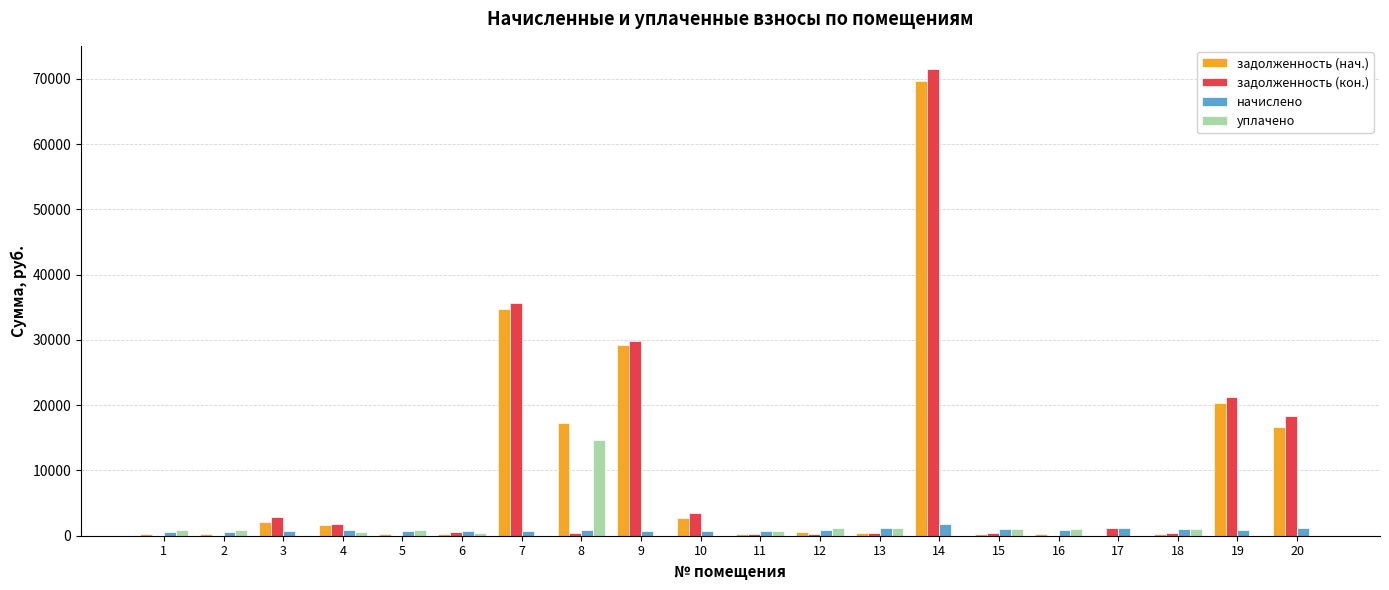

What is the spread (max minus min) of values at 10?

3552.1